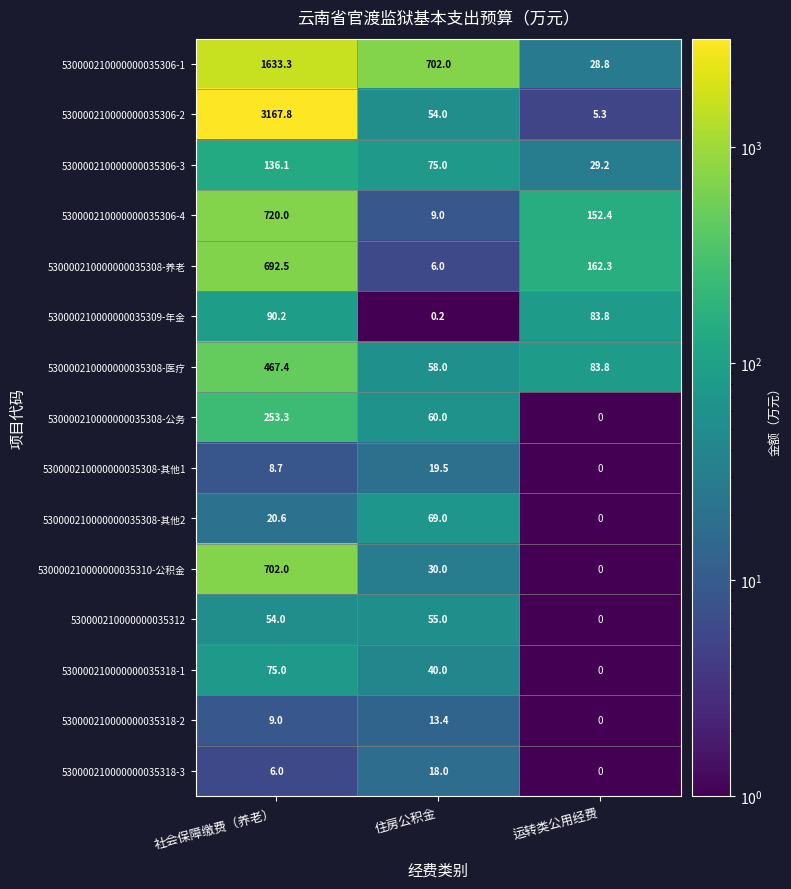

How many series are shown in this chart?

15